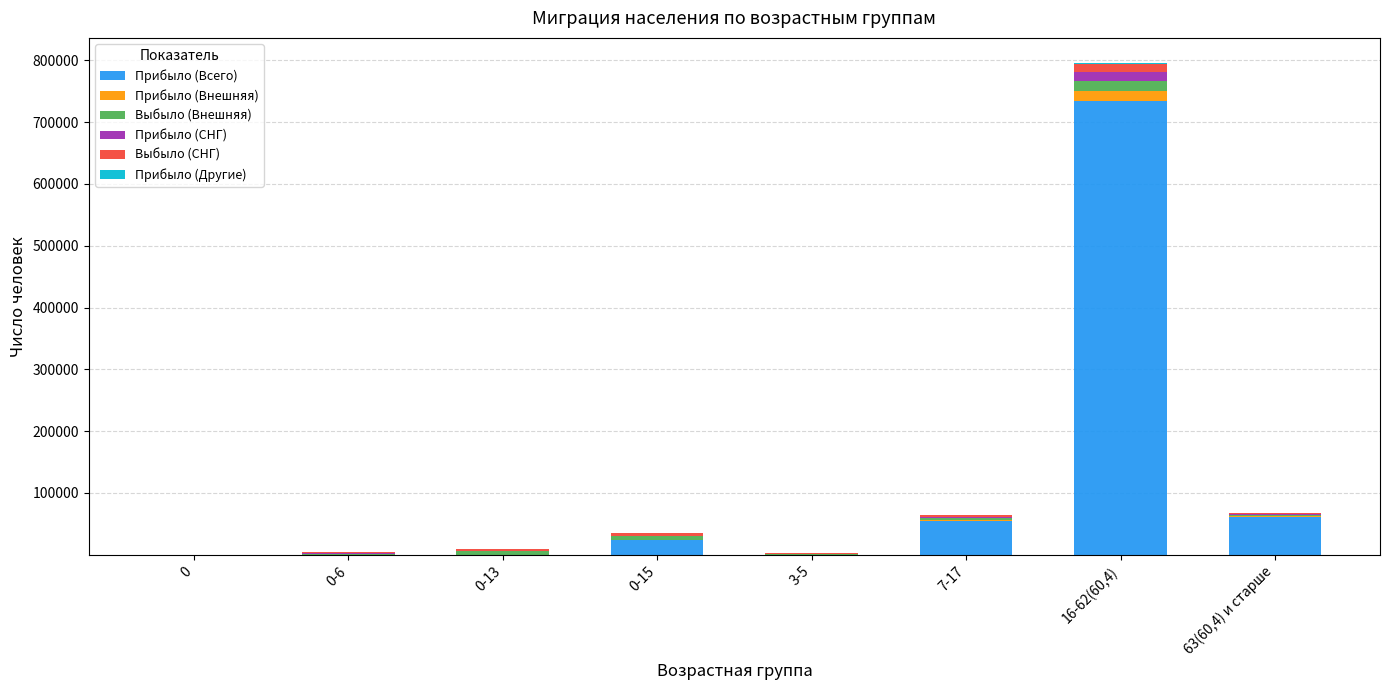

What is the sum of the Прибыло (Всего) values at 0-15 and 3-5?

24233